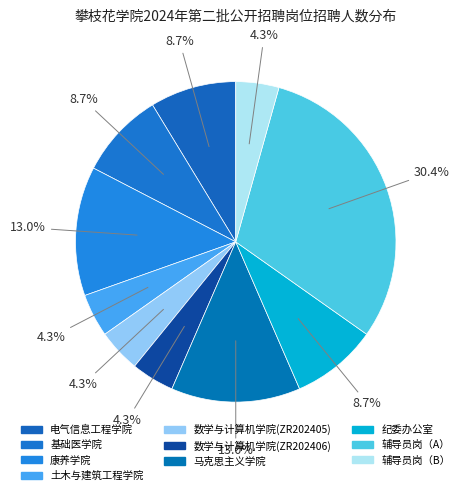

Count the number of slices in the pie.

10